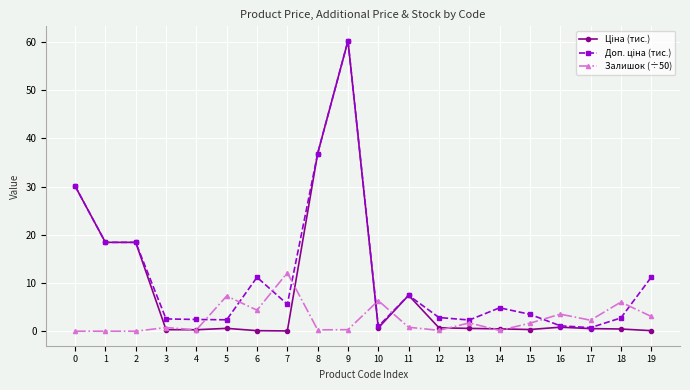

At which category is the sum across all series the highest?

9